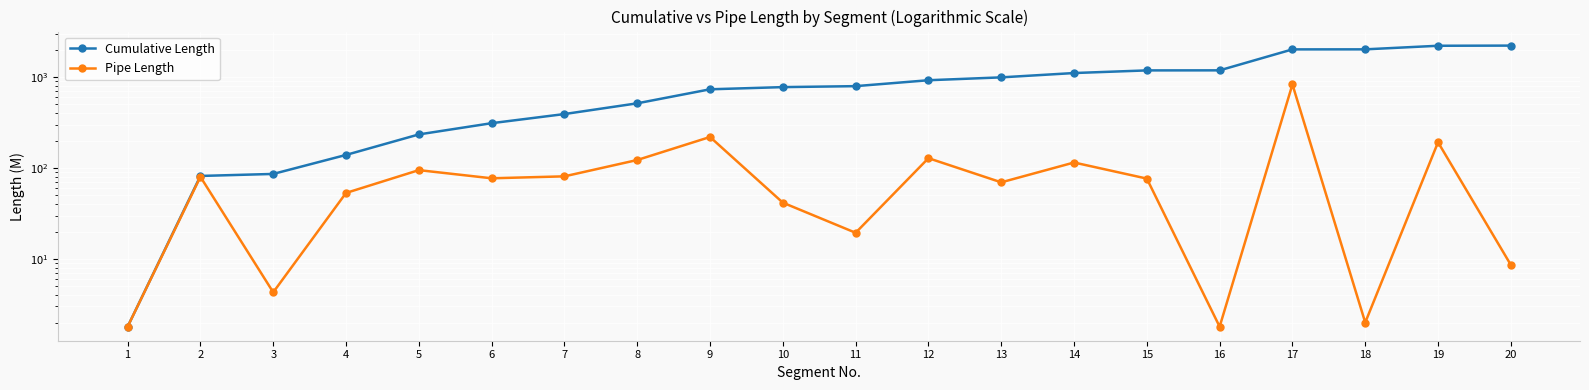

What is the value of the Cumulative Length point at the 18th from the left?

2018.8